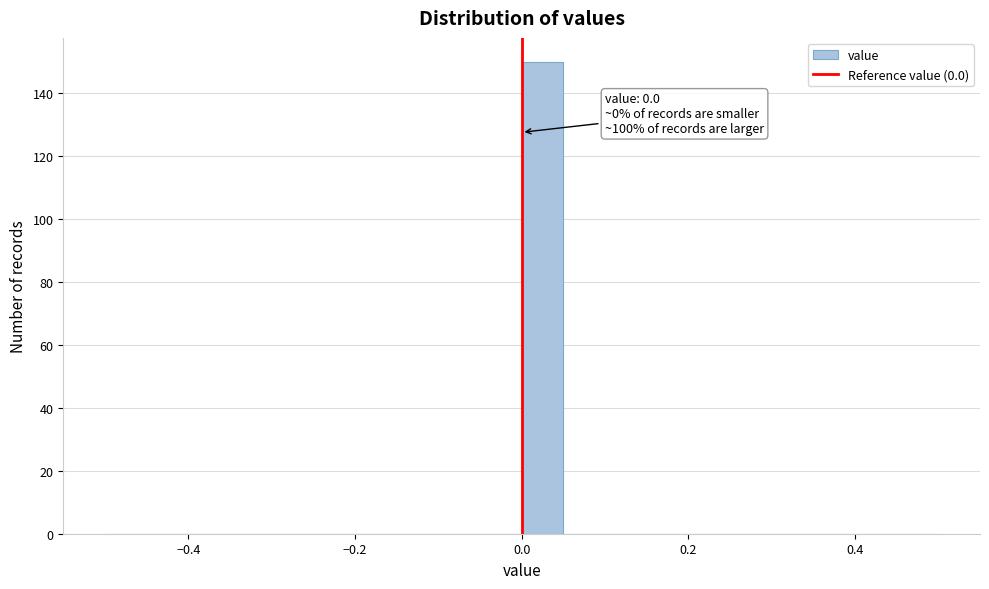

Read against the x-axis, roughly where is the centre of the tallest bar?

0.02